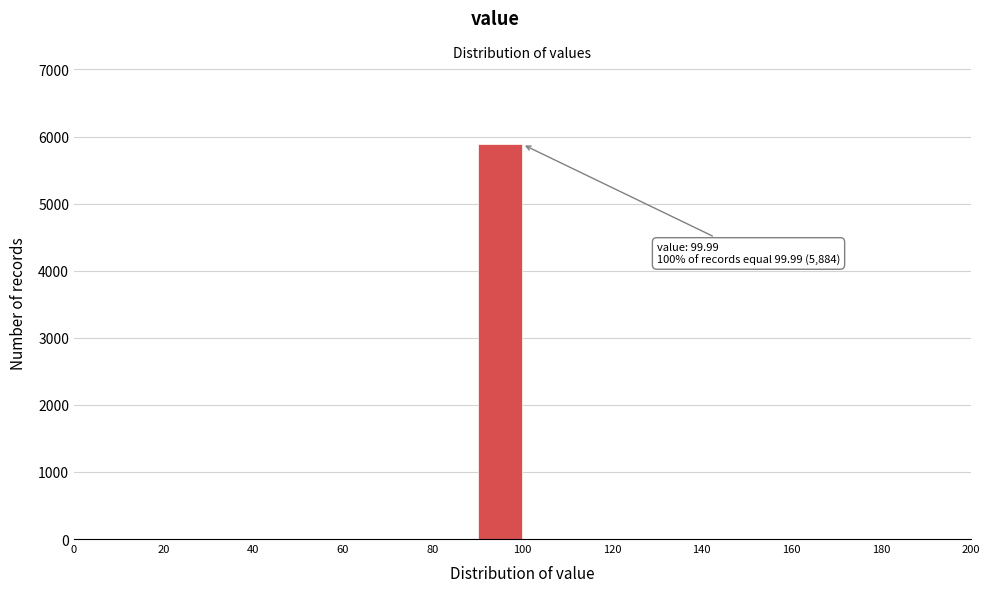

Which range on the x-axis has the tallest bar?

90 to 100